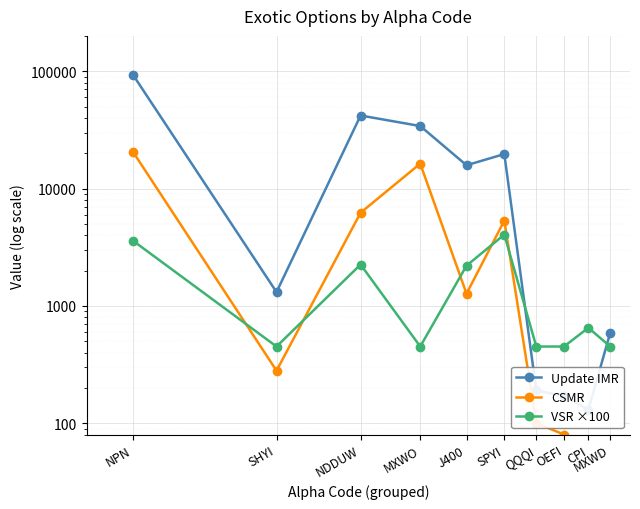

What is the value of the VSR ×100 point at the 1st from the left?

3600